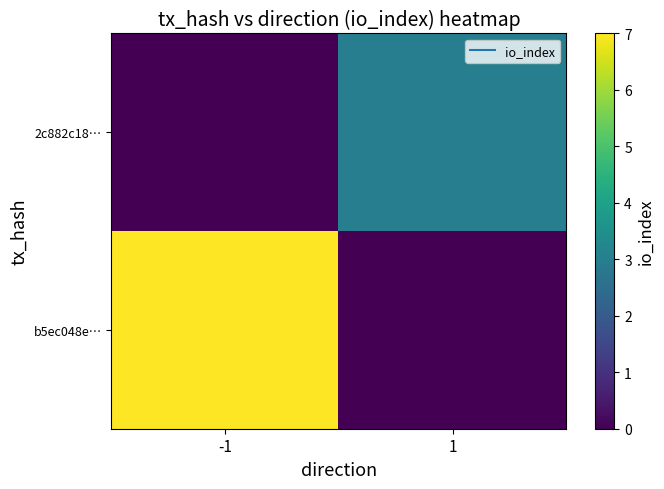

At 1, list the series in order from largest to smallest.

2c882c18…, b5ec048e…